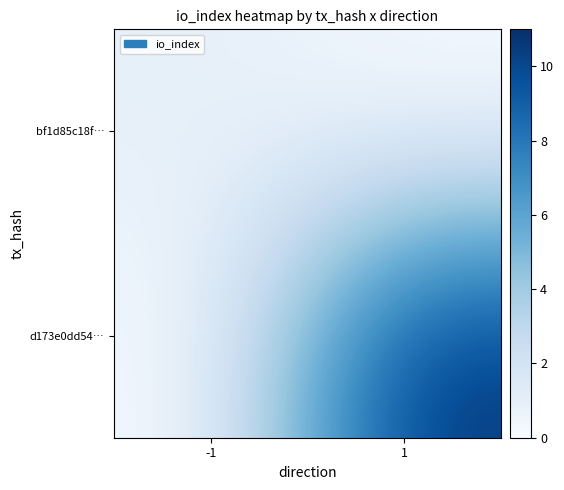

Reading left to right, transcribe all the data shown in this chart.

bf1d85c18f…: -1=1	1=0
d173e0dd54…: -1=0	1=11